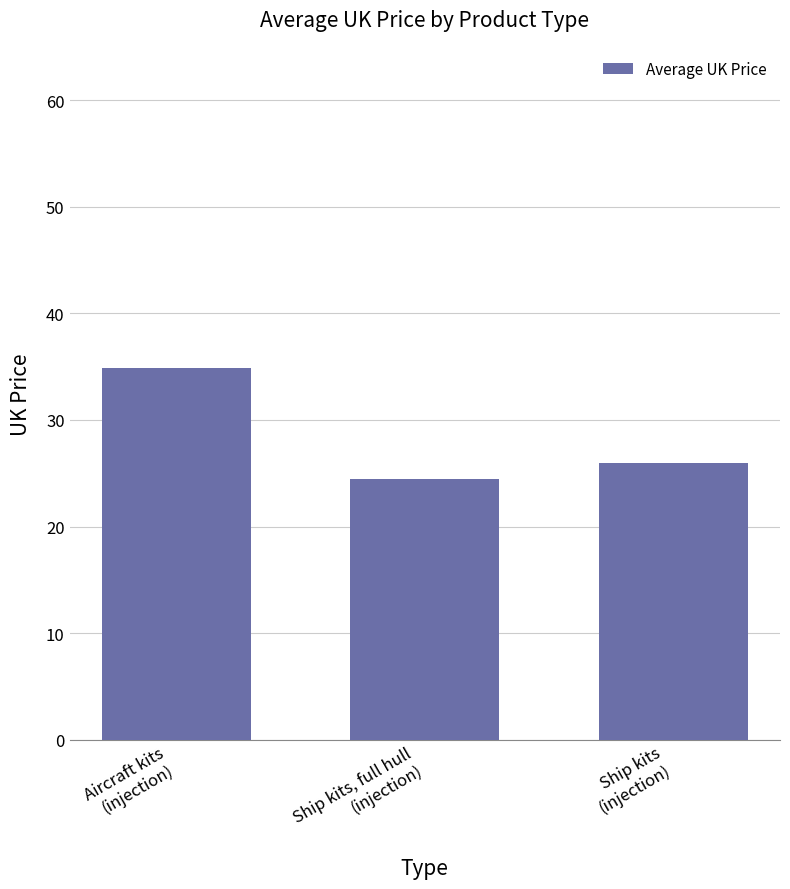

Is it true that the value at Ship kits, full hull
(injection) is 41.4?

False